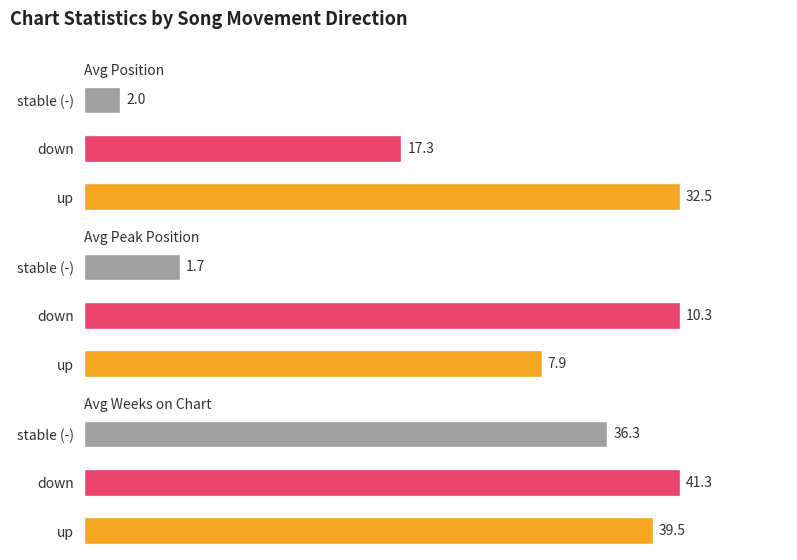

How many bars are there in total?

9